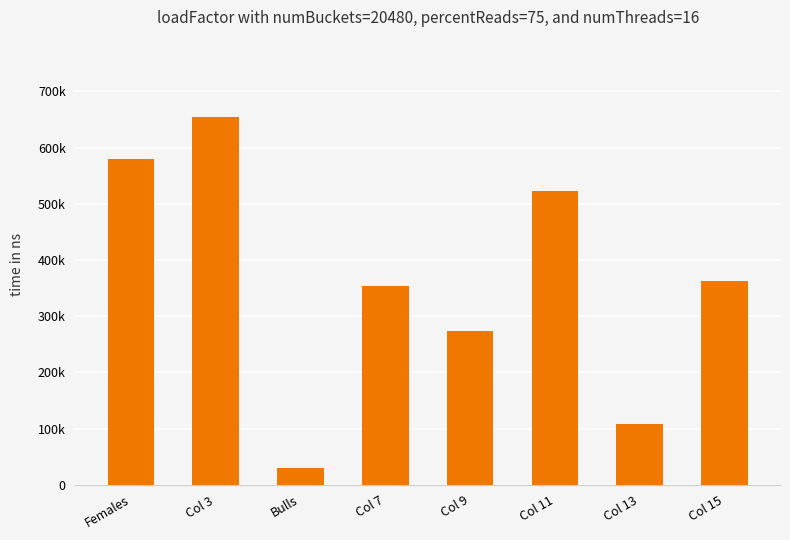

Reading right to left, transcribe all the data shown in this chart.

Col 15=363000	Col 13=108000	Col 11=522000	Col 9=273000	Col 7=354000	Bulls=30000	Col 3=654000	Females=579000